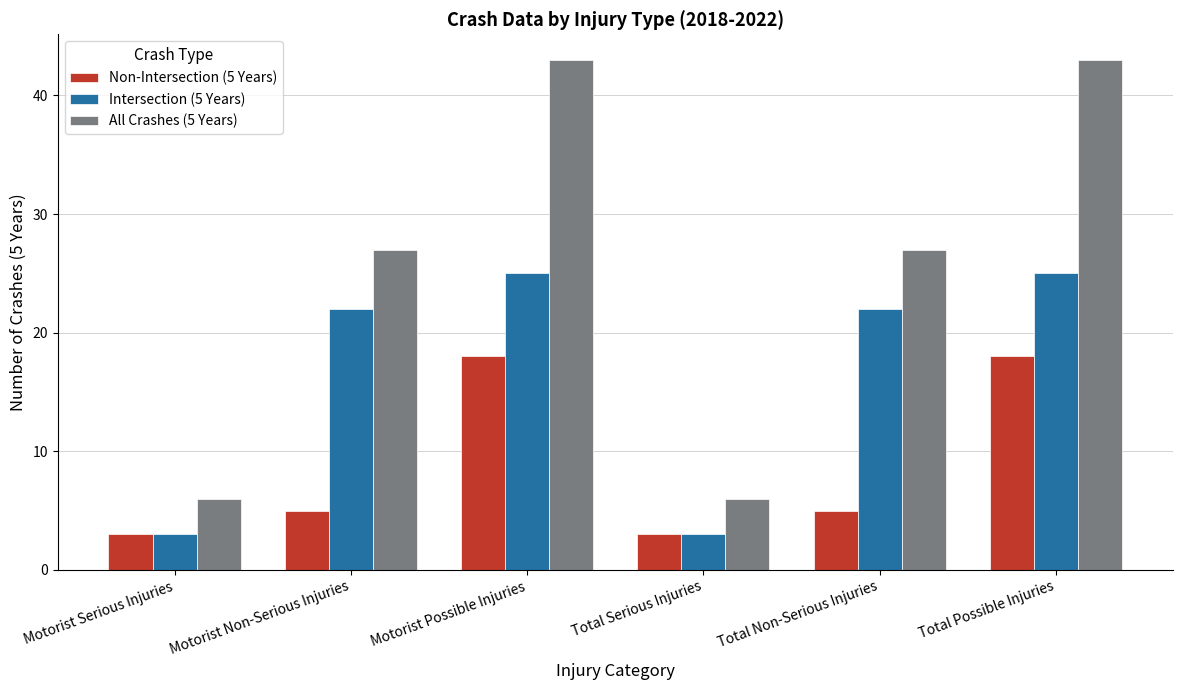

How many groups of bars are there?

6